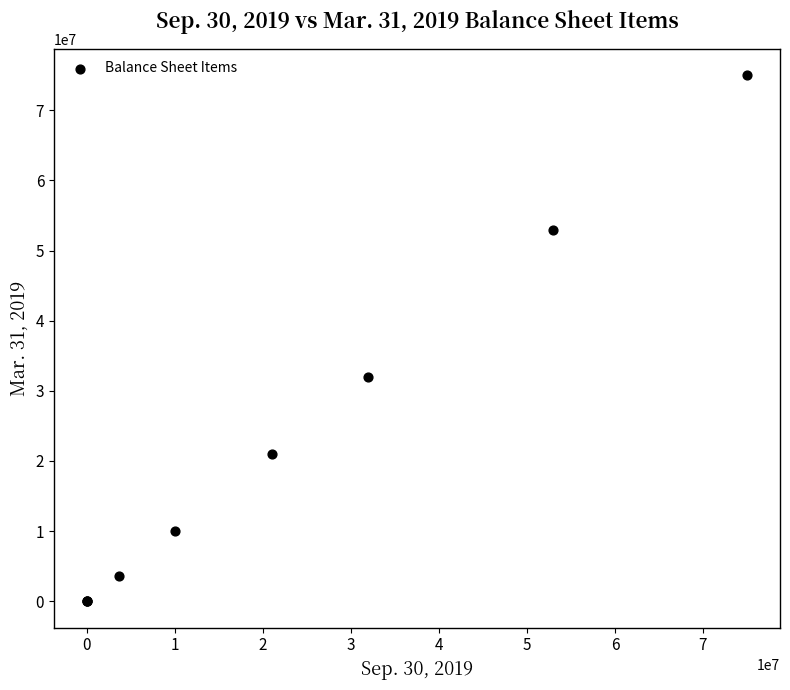

What Y value in the scatter plot is closest to 37500000?

31923145.0